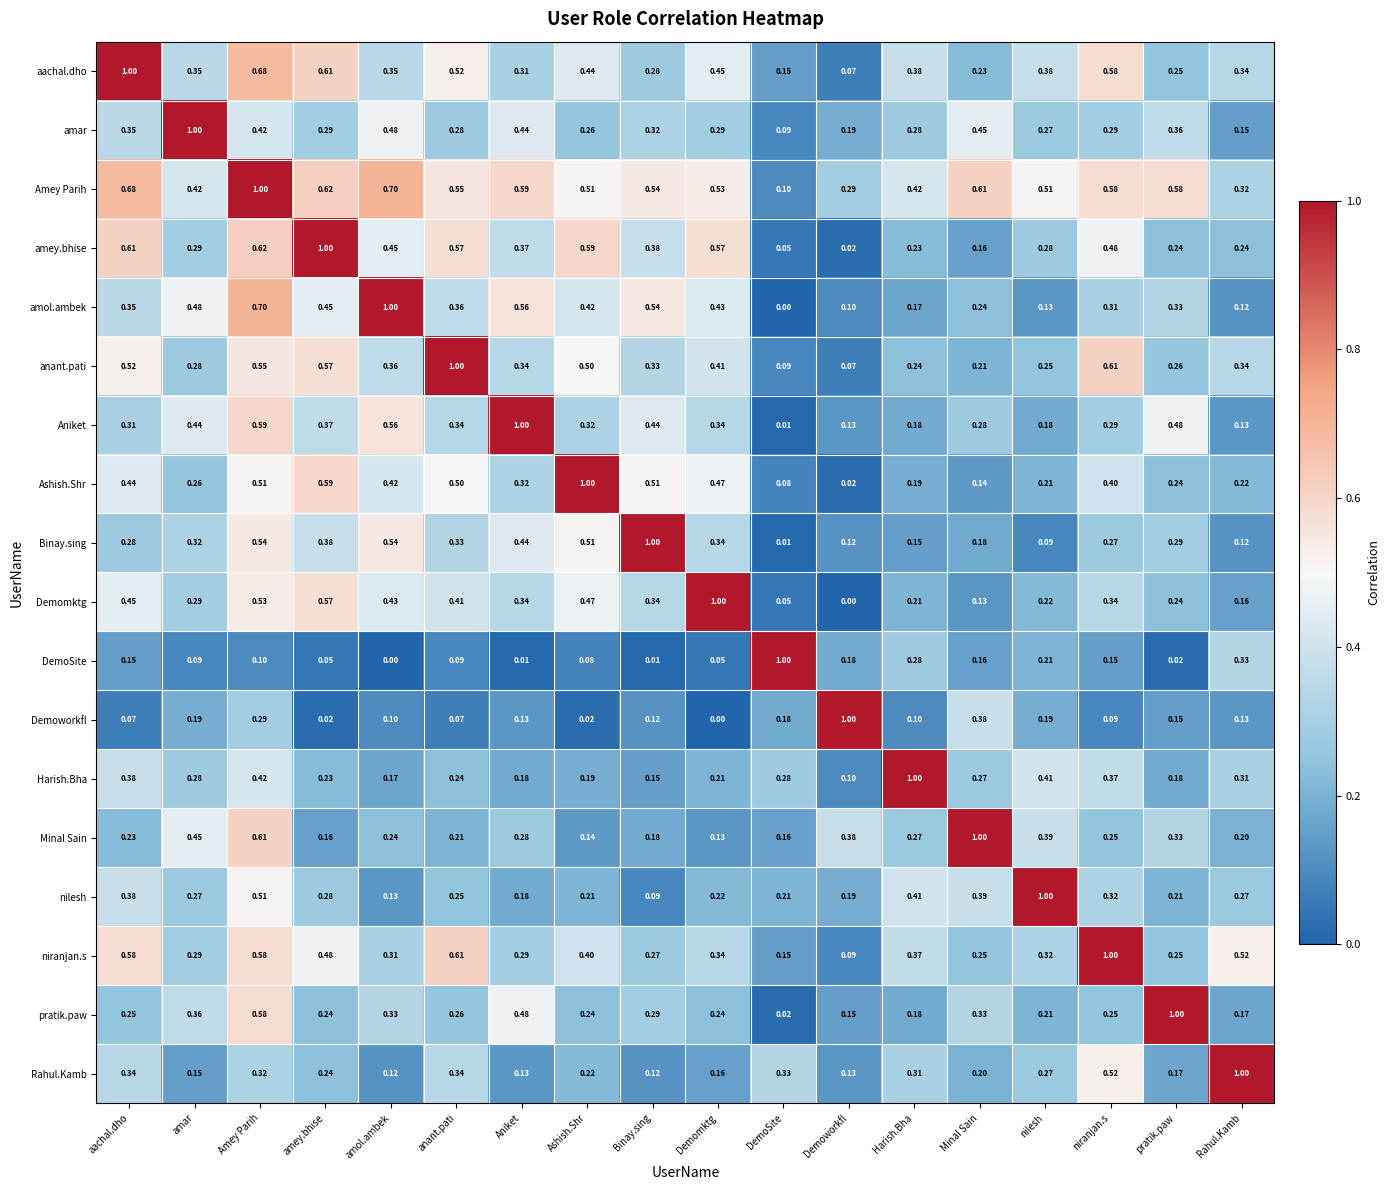

Which series has the largest total across all categories?

Amey Parih